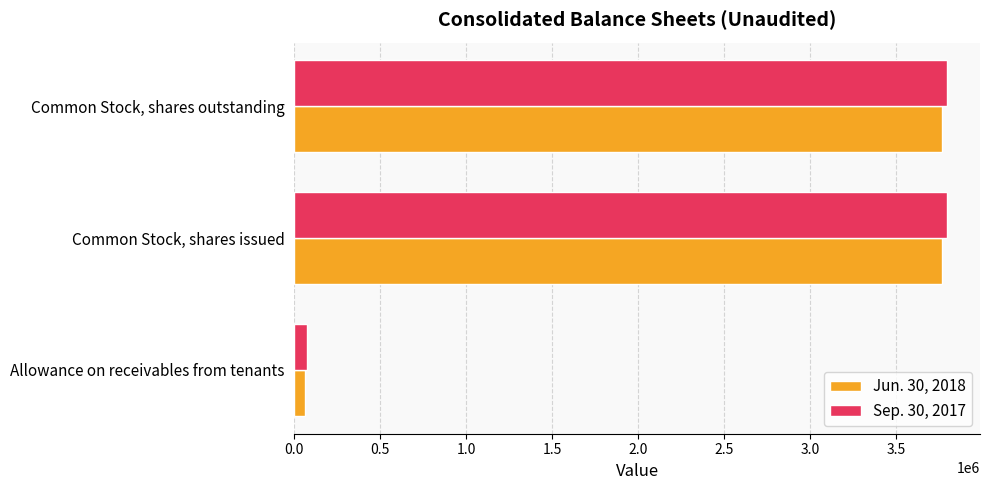

Rank the series at Common Stock, shares outstanding from lowest to highest value.

Jun. 30, 2018, Sep. 30, 2017